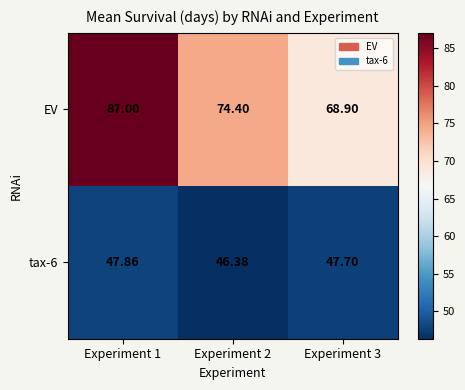

List the series in order of their overall mean, highest first.

EV, tax-6